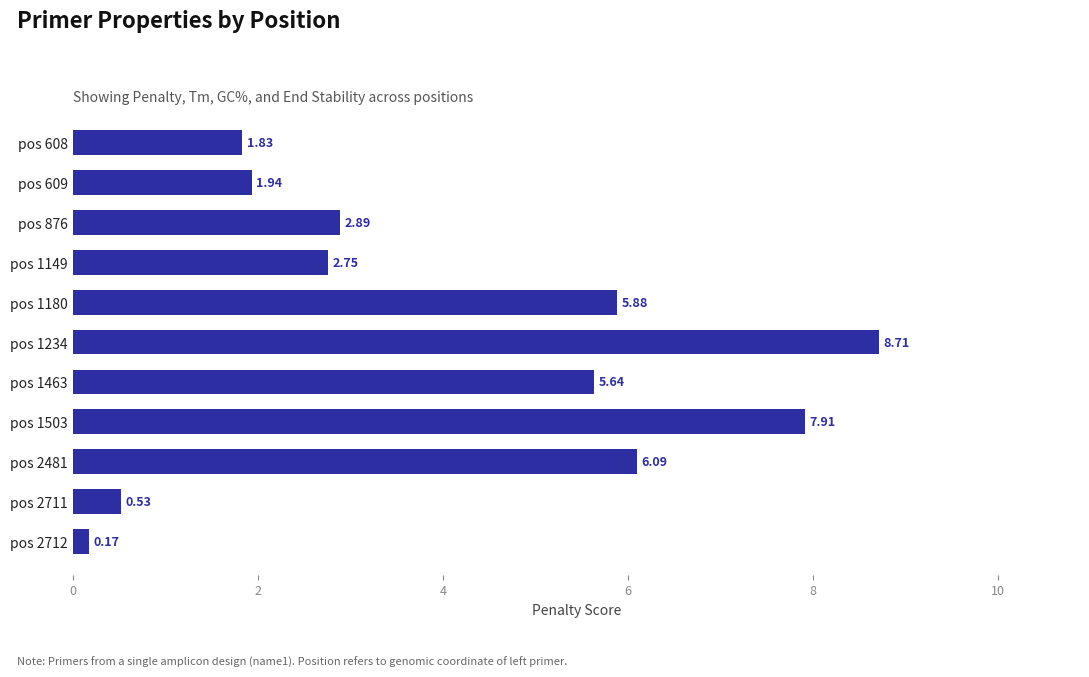

Approximately how many times larger is the value at pos 1463 compared to pos 1503?

0.7